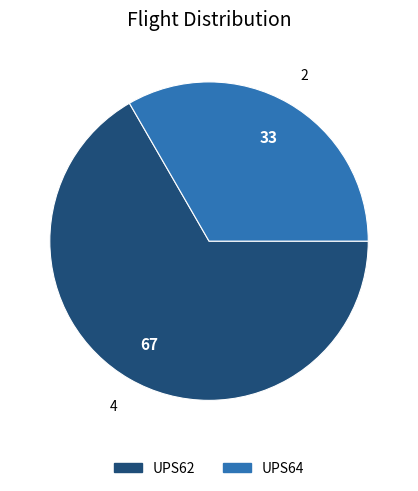

How many slices are in this pie chart?

2